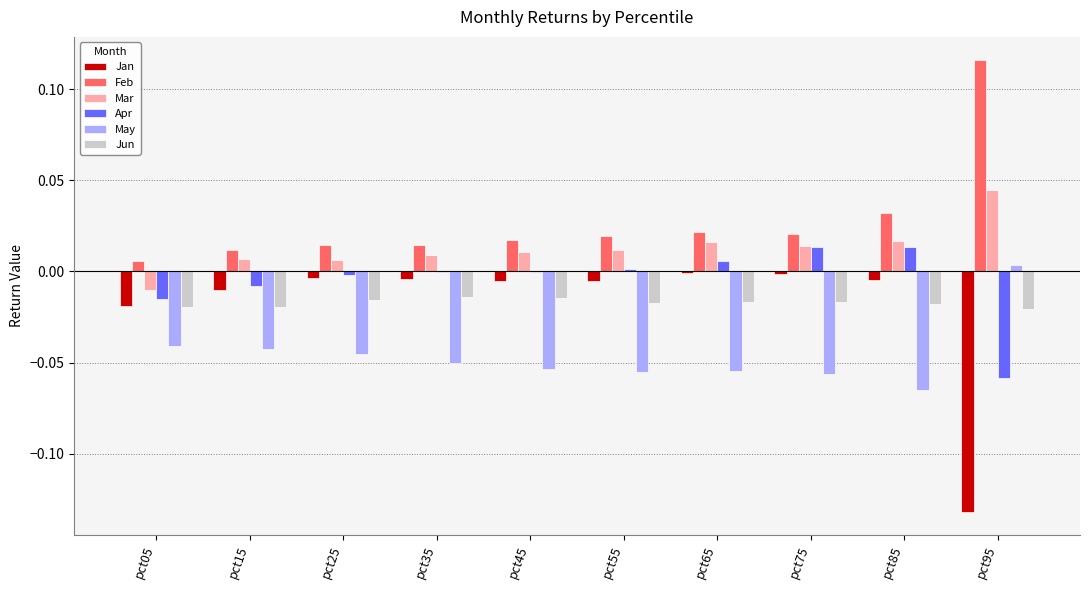

Is the value of Feb at pct15 greater than the value of Jun at pct85?

Yes